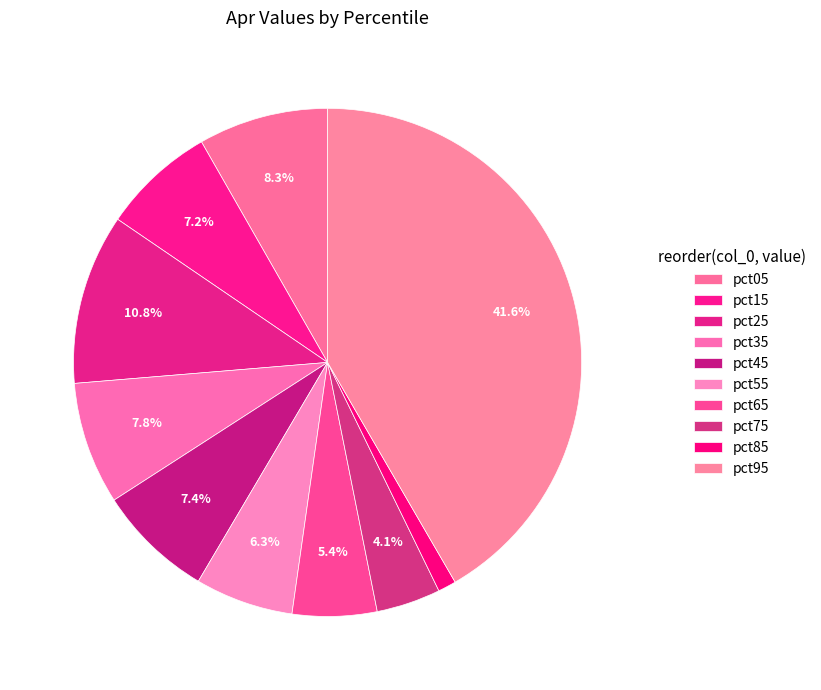

What percentage is NOT represented by pct05?

91.7%